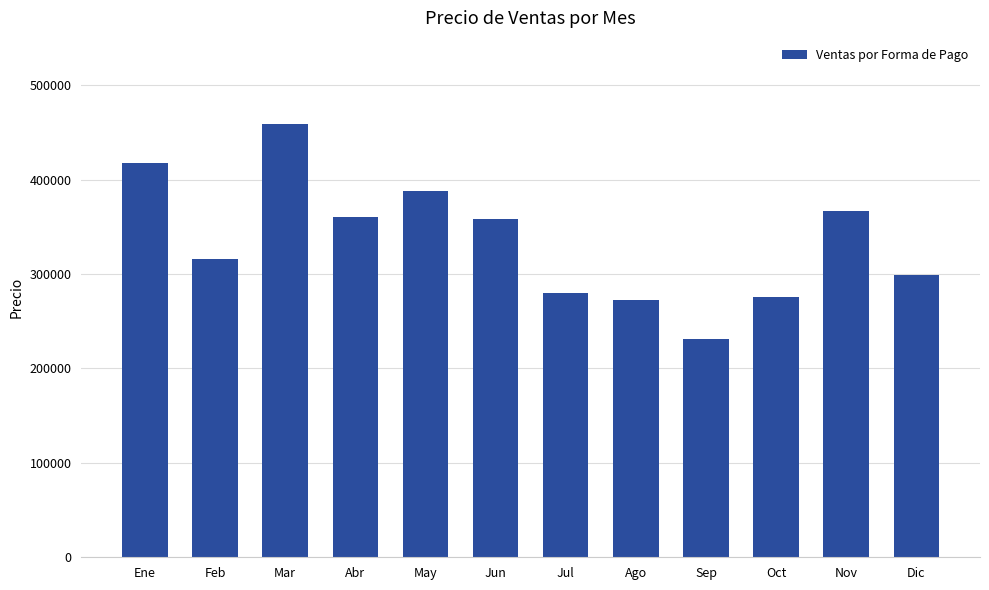

What is the smallest value displayed?

231620